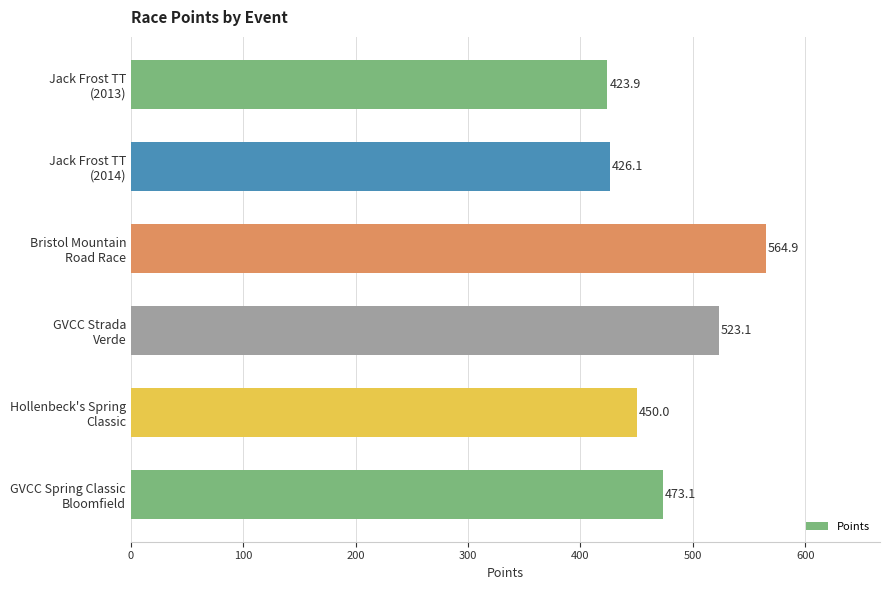

What is the value of the 5th bar from the top?

450.0